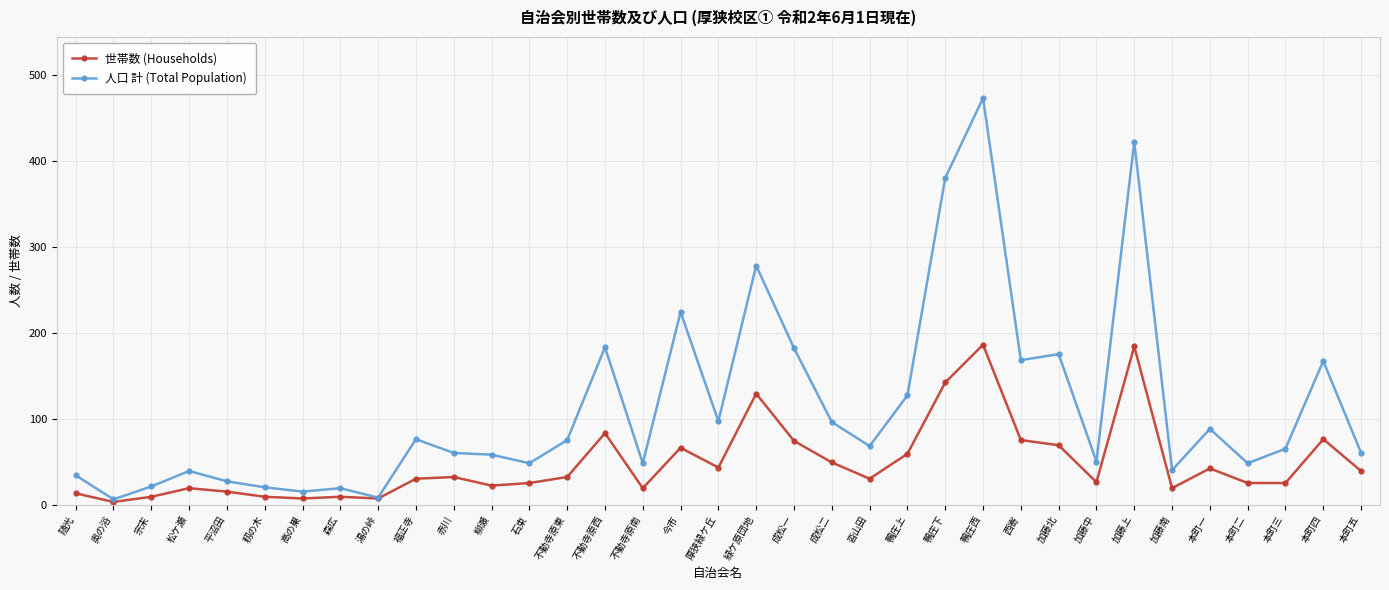

What is the label of the 13th point from the right?

鴨庄上